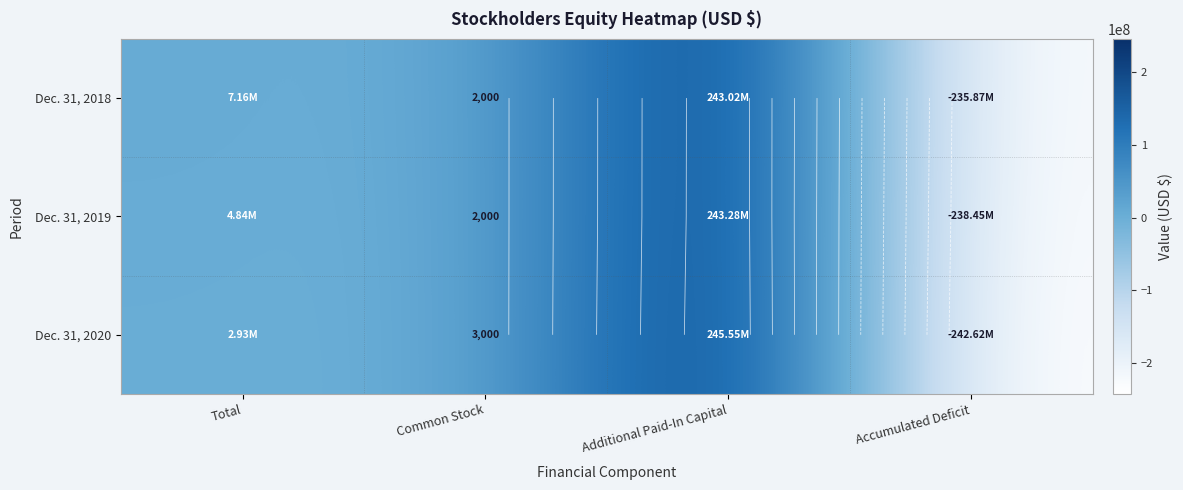

Where does the Dec. 31, 2020 series first go above 2932000?

Additional Paid-In Capital